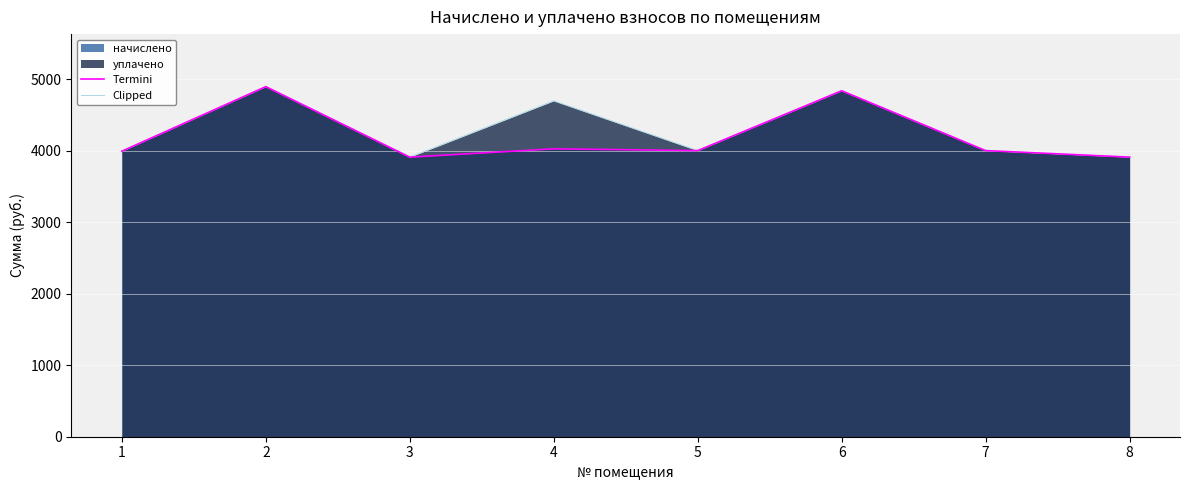

At how many categories does at least one series exceed 4543?

3